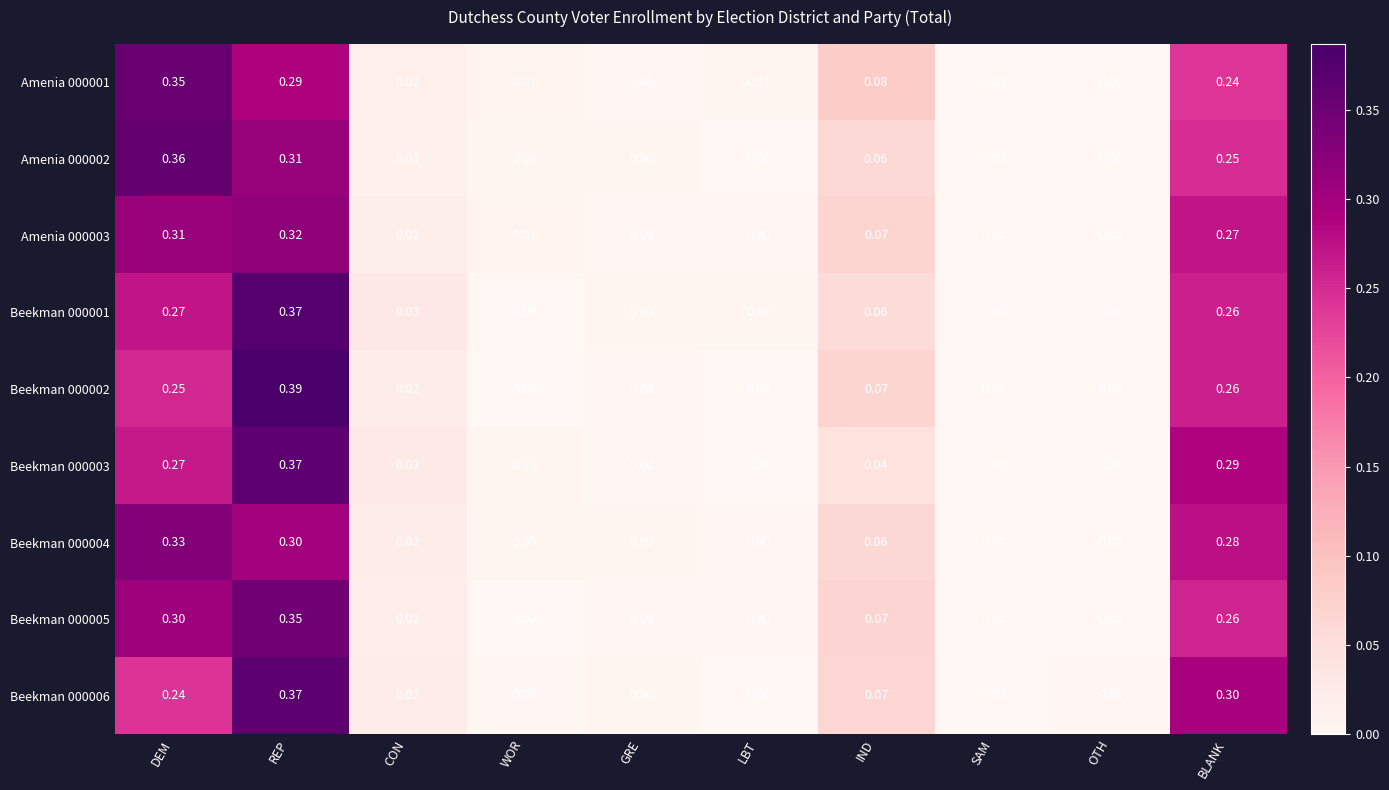

Which series has the widest spread of values?

Beekman 000002